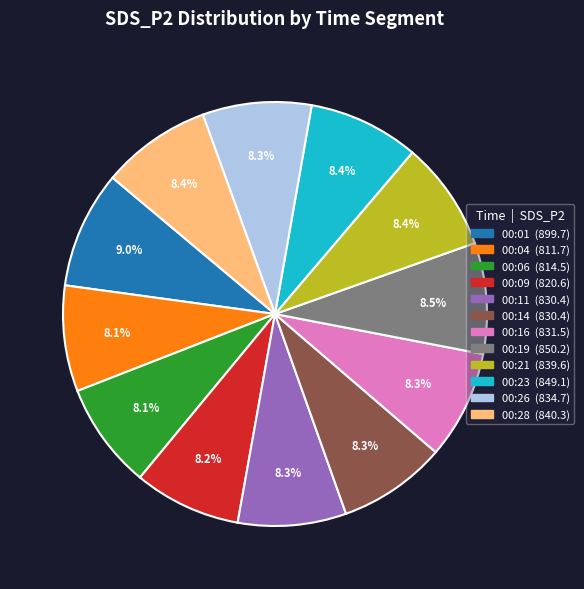

What percentage do 00:11 and 00:23 together represent?

16.7%